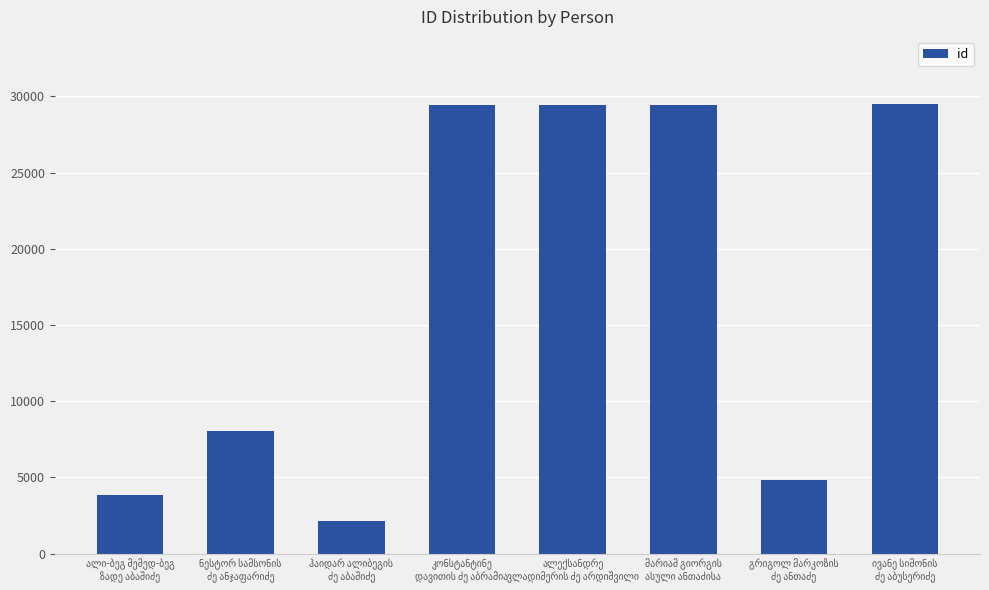

How many bars are there in total?

8